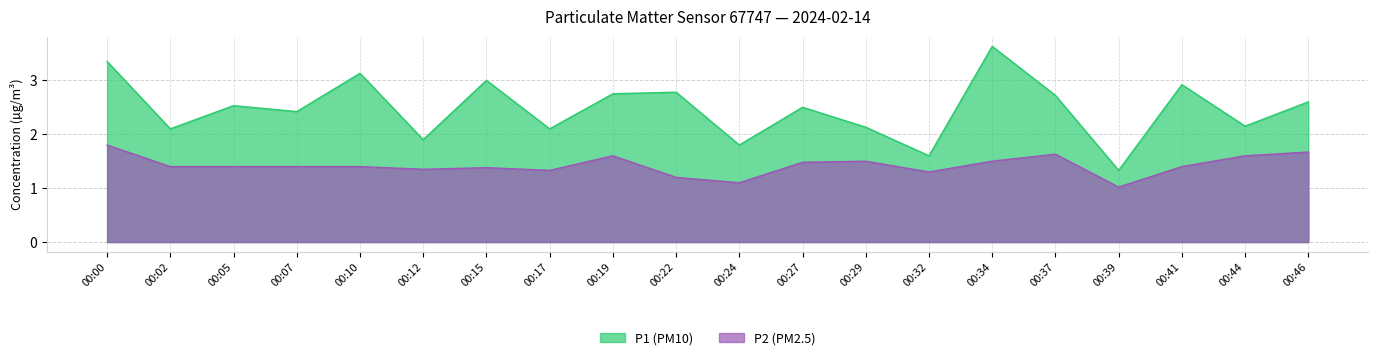

At which category is the sum across all series the highest?

00:00